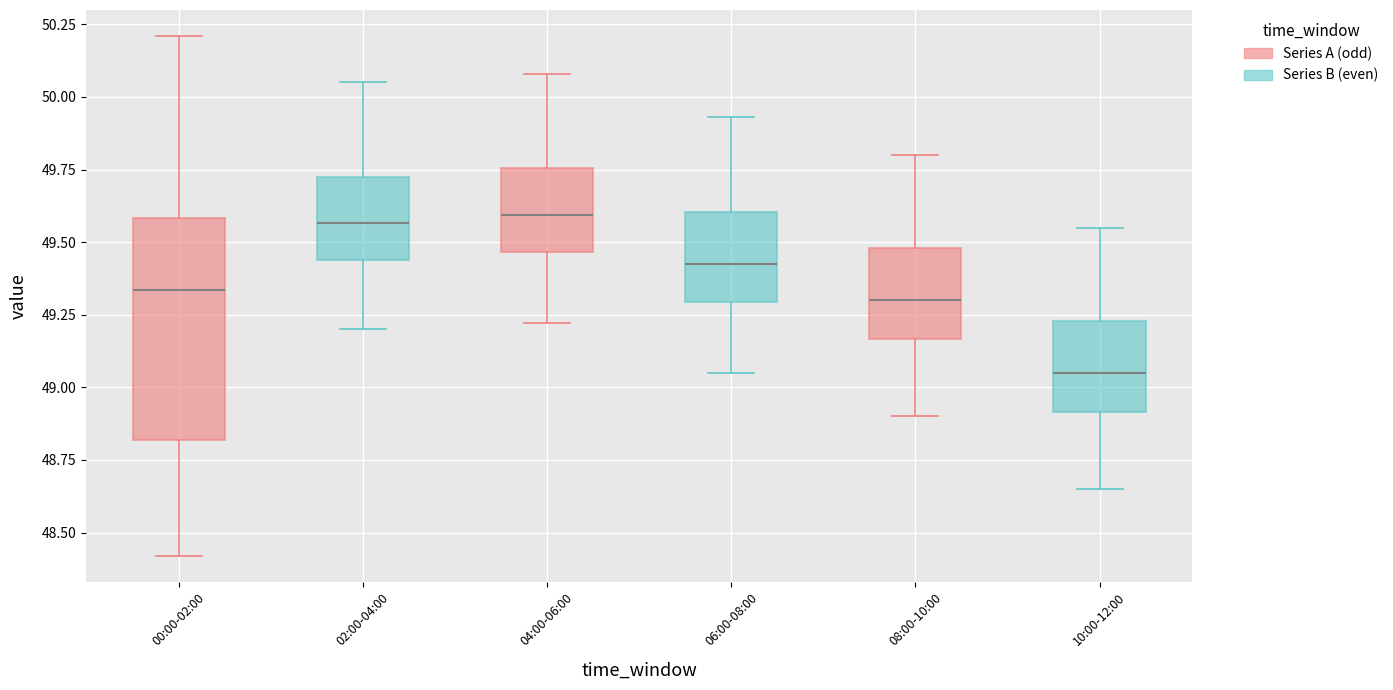

Where does the upper whisker of the box for 10:00-12:00 end on the y-axis? The values are not printed on the chart, so give them approximately, as read against the axis.

49.55